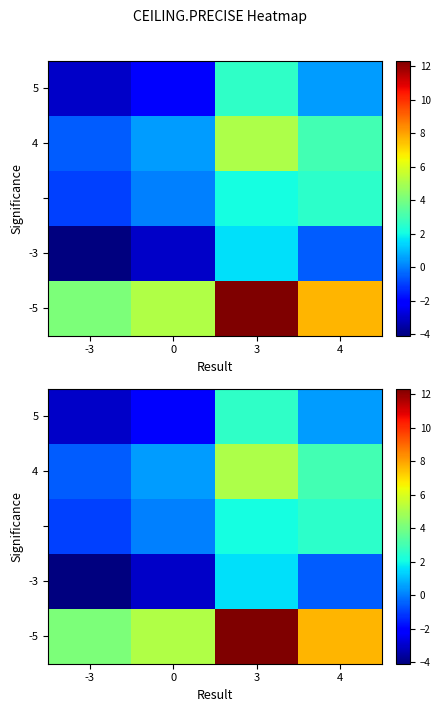

How many data points does each series have?

4